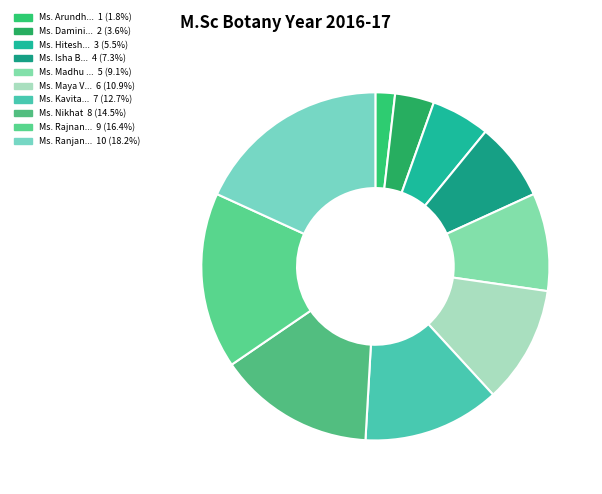

How many slices are in this pie chart?

10